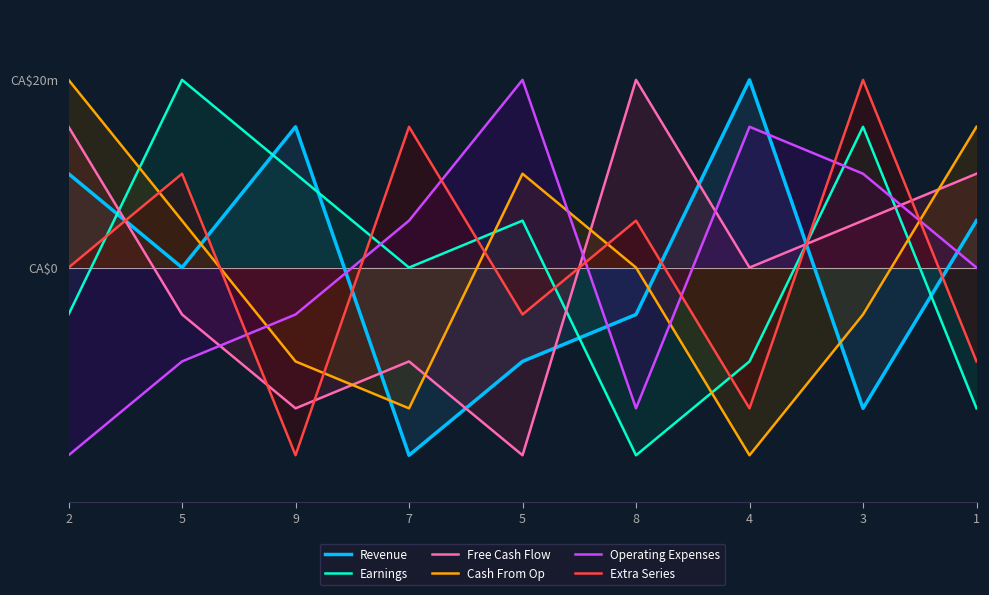

Where is Cash From Op nearest to the value 5?

8